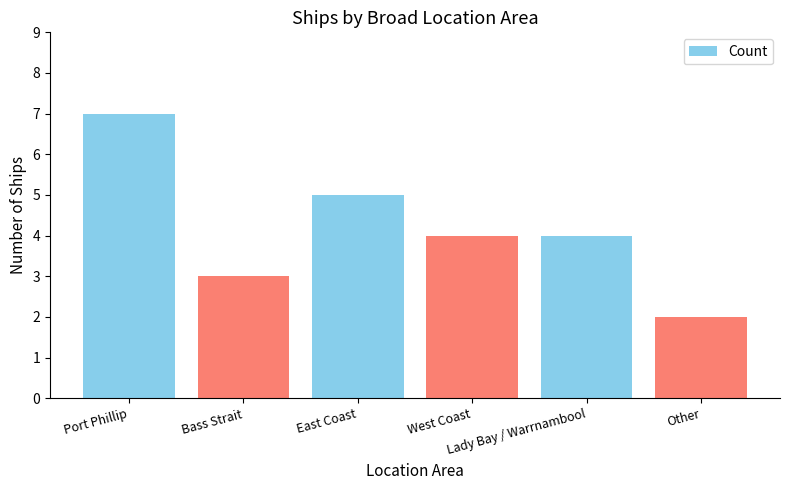

What is the maximum value shown in the chart?

7